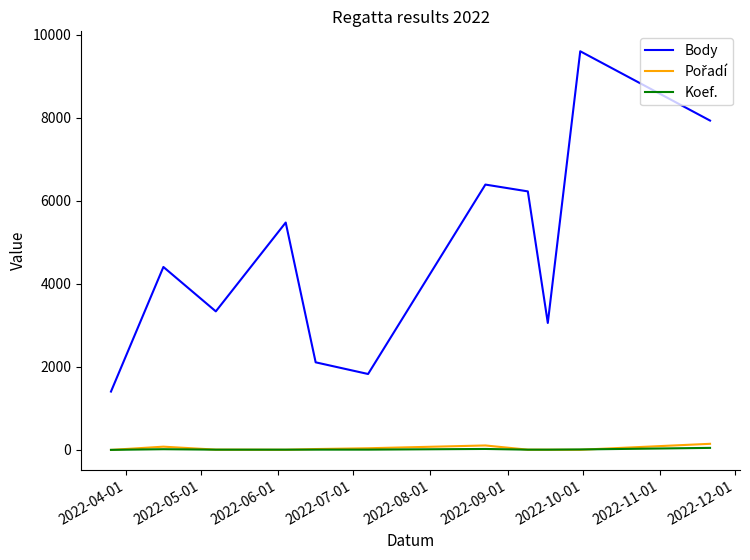

True or false: Body and Koef. intersect in this chart.

False